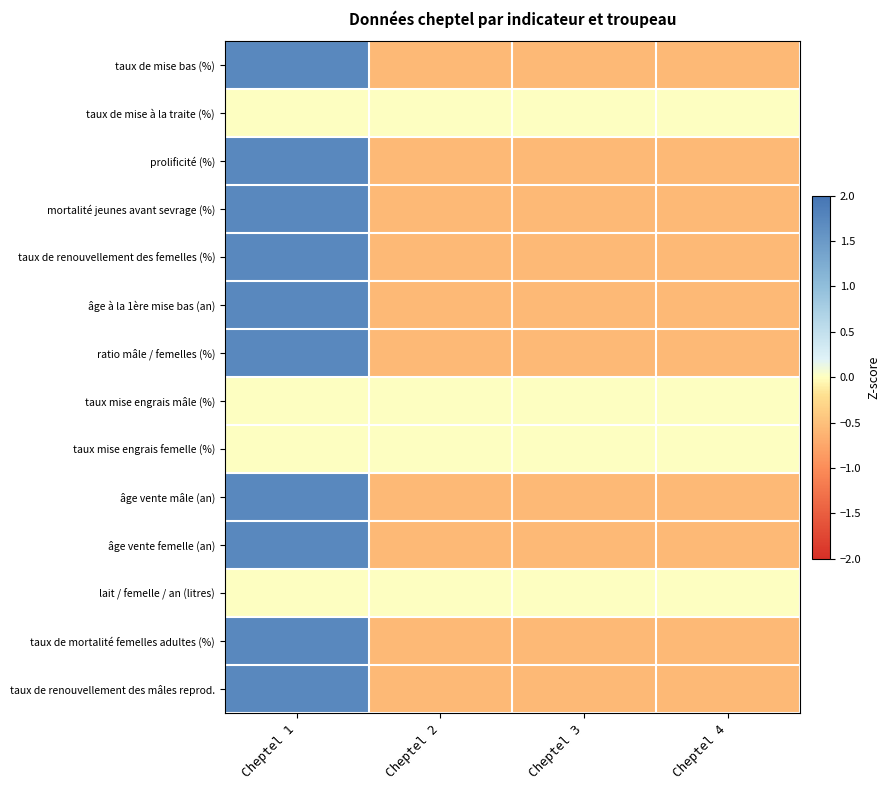

What is the difference between the highest and lowest values at Cheptel 1?

1.7